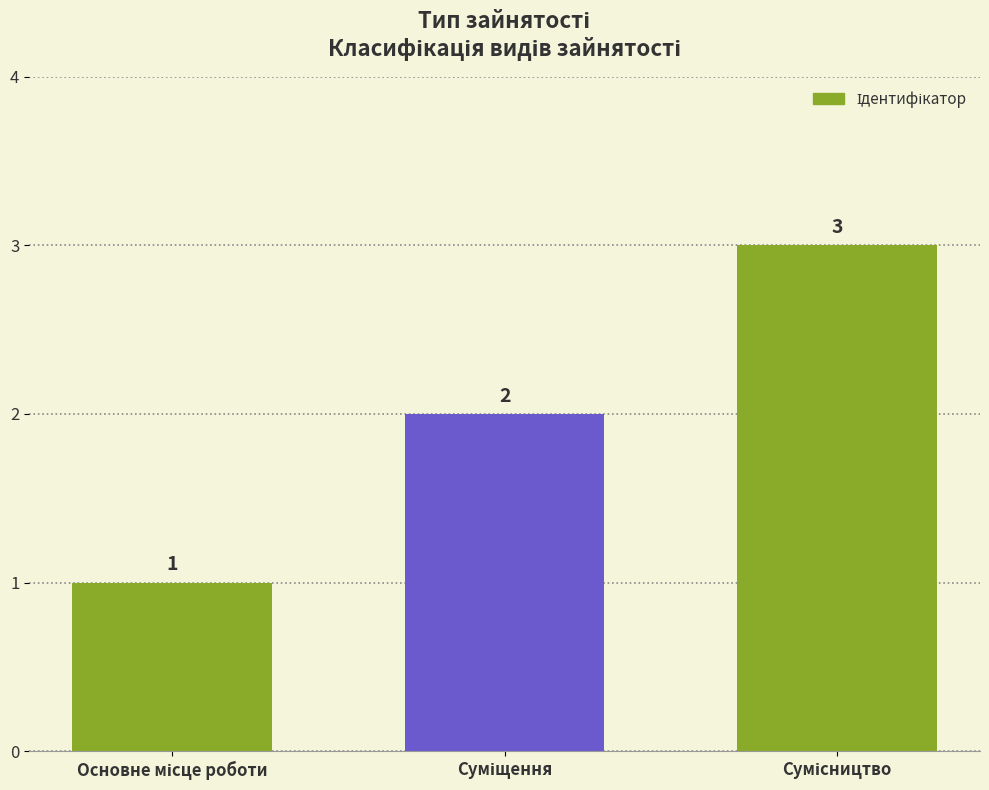

What is the smallest value displayed?

1